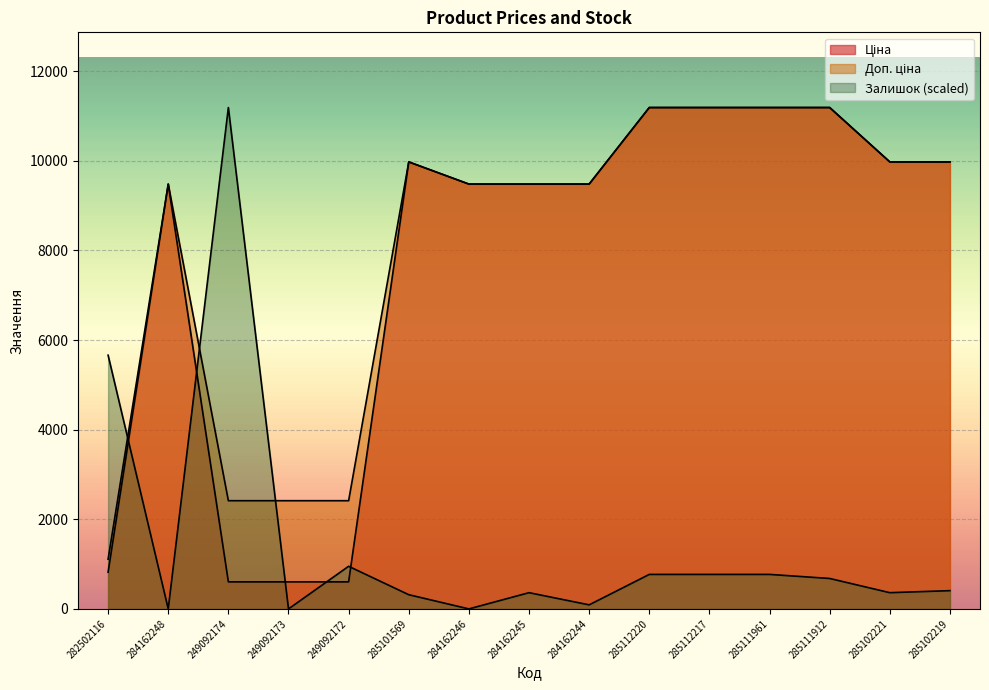

Between 285101569 and 285102221, which series saw the biggest shift?

Залишок